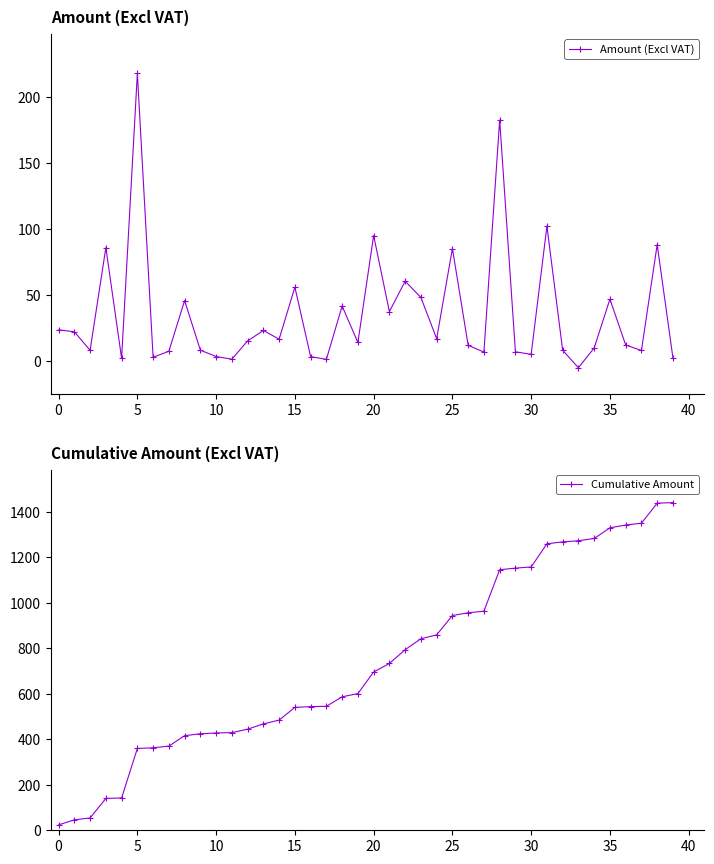

What is the maximum value for Cumulative Amount?

1441.2